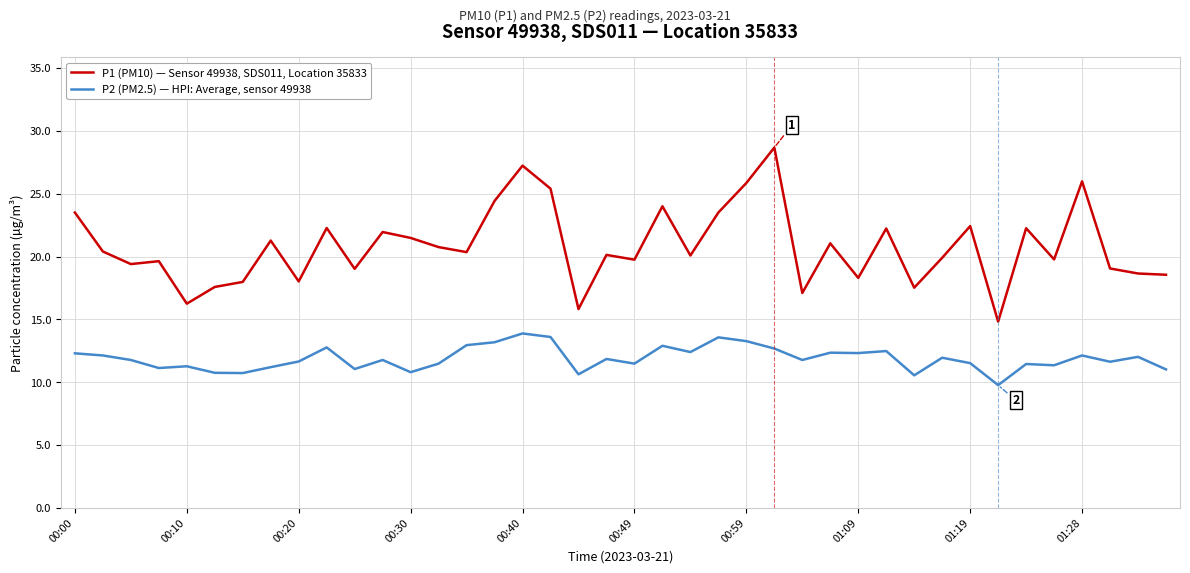

True or false: P2 (PM2.5) — HPI: Average, sensor 49938 and P1 (PM10) — Sensor 49938, SDS011, Location 35833 intersect in this chart.

False